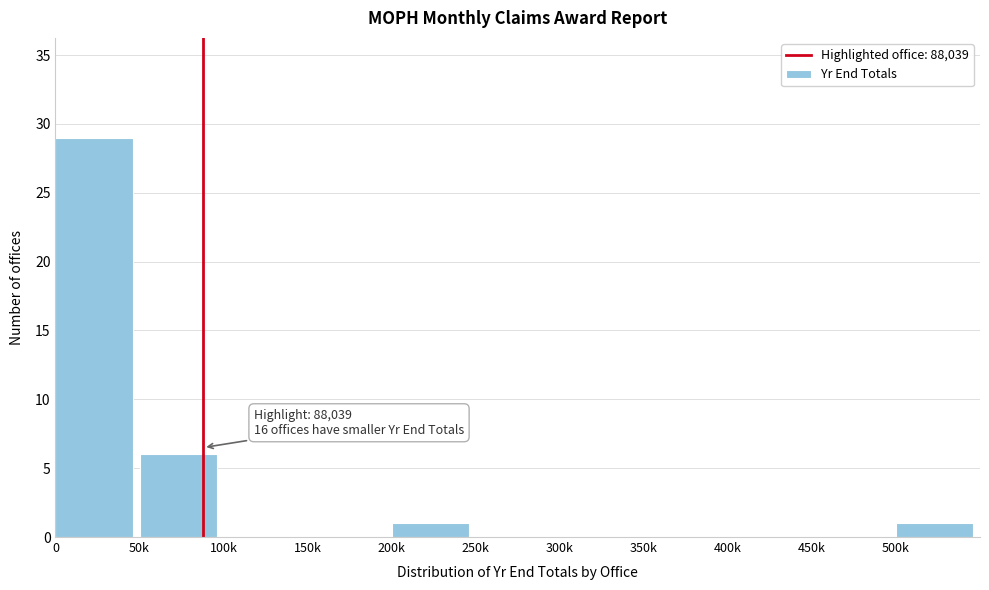

Reading right to left, what are all the values shown in this chart?

500k=1	450k=0	400k=0	350k=0	300k=0	250k=0	200k=1	150k=0	100k=0	50k=6	0=29